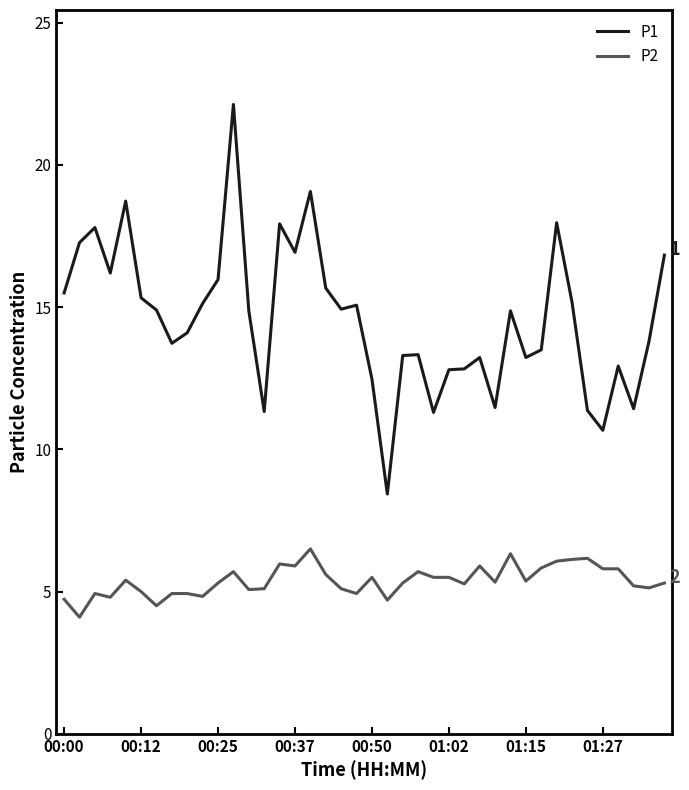

Rank the series by their average value, from highest to lowest.

P1, P2